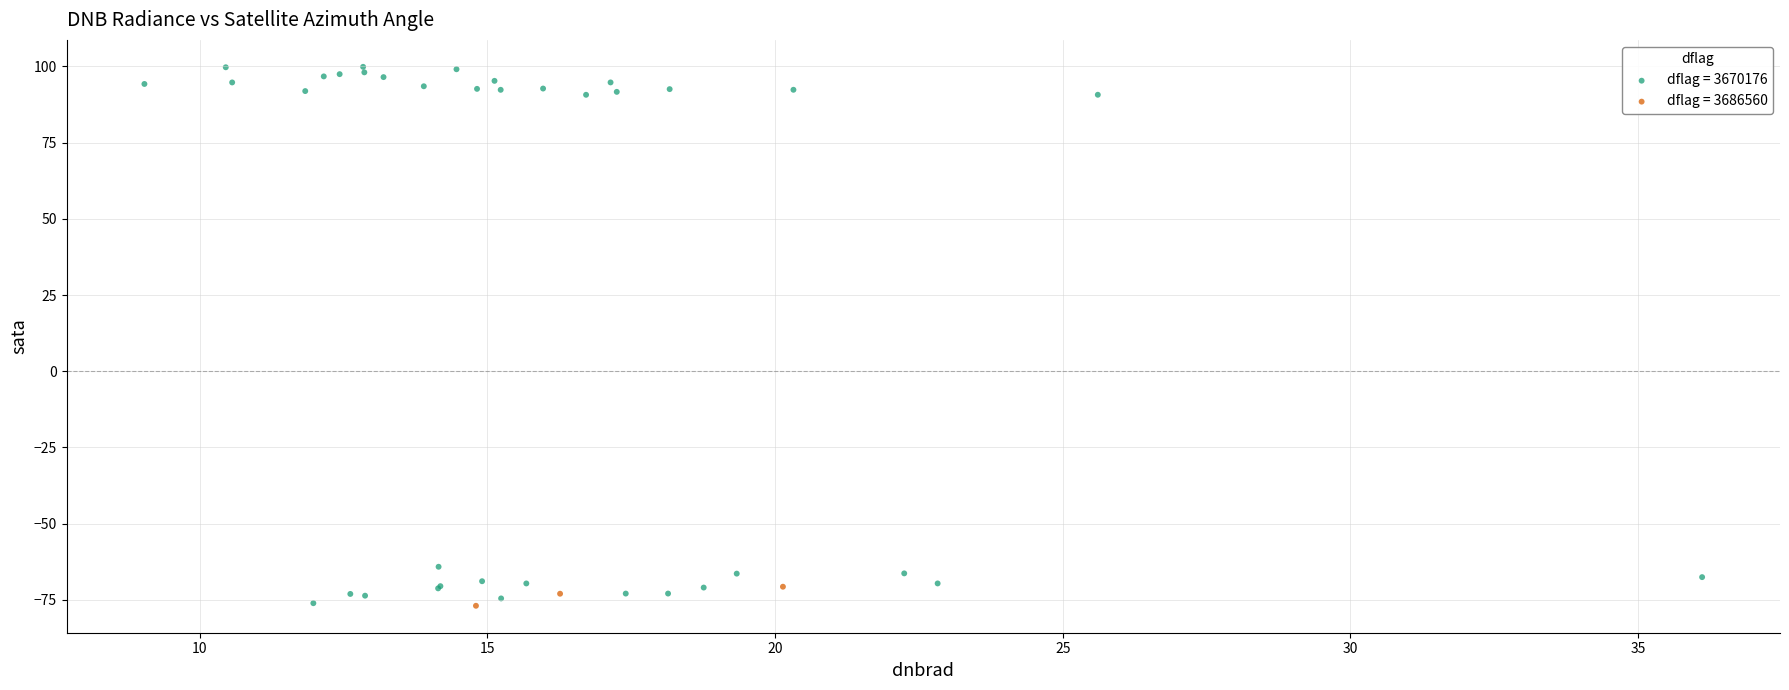

Which series has the largest Y range (max minus min)?

dflag = 3670176